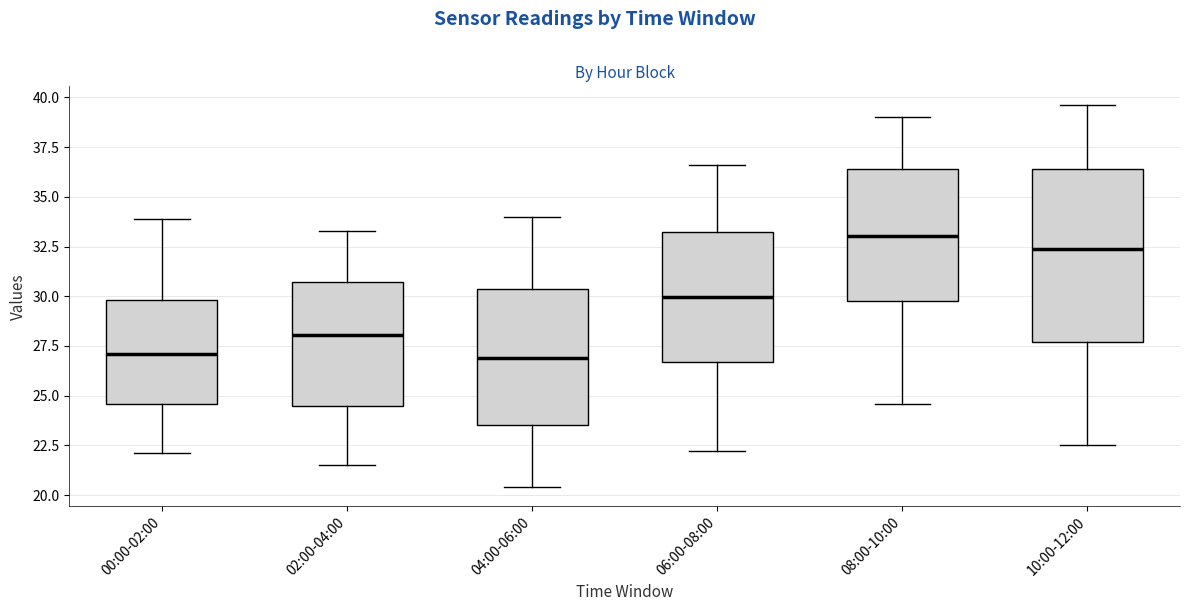

Reading left to right, transcribe this box plot: for each box, give where its median line is, the range the box spans, and where its two whiskers end, as read against the y-axis. The values are not printed on the chart, so give them approximately, as read against the axis.

00:00-02:00: median 27.0, box 24.5 to 30.0, whiskers 22.0 to 34.0
02:00-04:00: median 28.0, box 24.5 to 30.5, whiskers 21.5 to 33.5
04:00-06:00: median 27.0, box 23.5 to 30.5, whiskers 20.5 to 34.0
06:00-08:00: median 30.0, box 26.5 to 33.0, whiskers 22.0 to 36.5
08:00-10:00: median 33.0, box 30.0 to 36.5, whiskers 24.5 to 39.0
10:00-12:00: median 32.5, box 27.5 to 36.5, whiskers 22.5 to 39.5